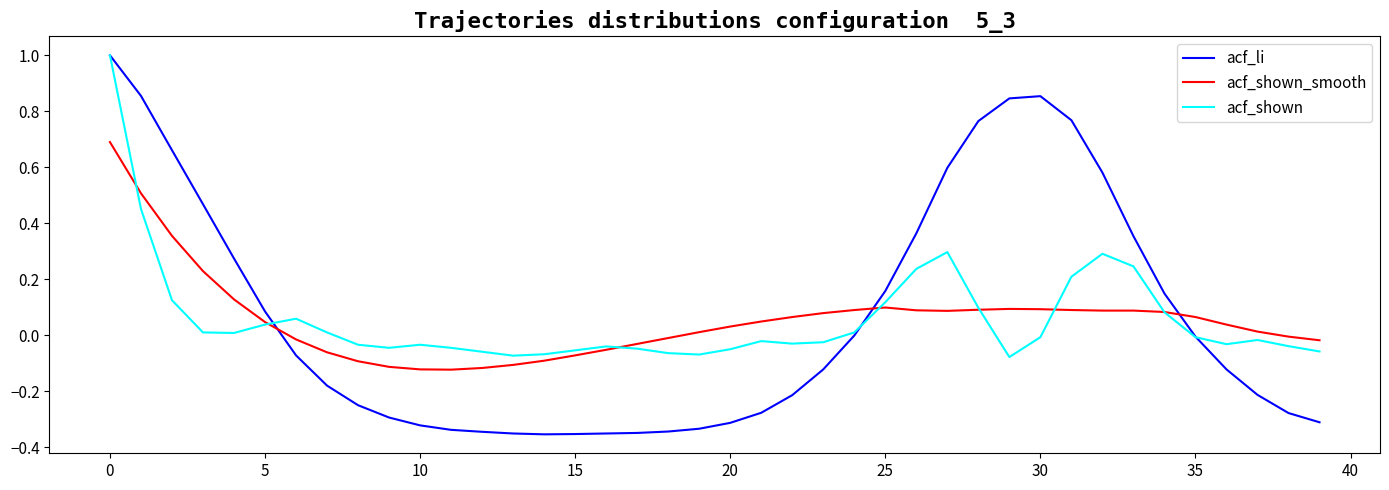

True or false: acf_shown_smooth and acf_li intersect in this chart.

True